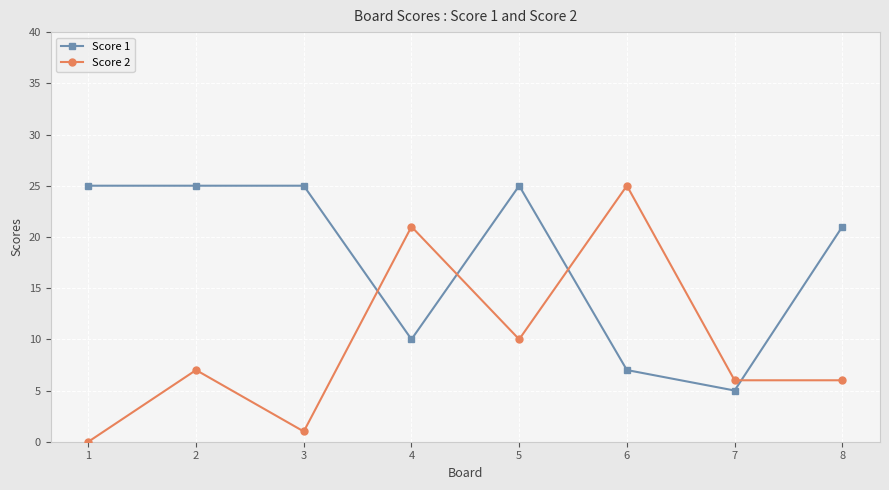

Reading left to right, list all the values displayed in this chart.

Score 1: 1=25	2=25	3=25	4=10	5=25	6=7	7=5	8=21
Score 2: 1=0	2=7	3=1	4=21	5=10	6=25	7=6	8=6